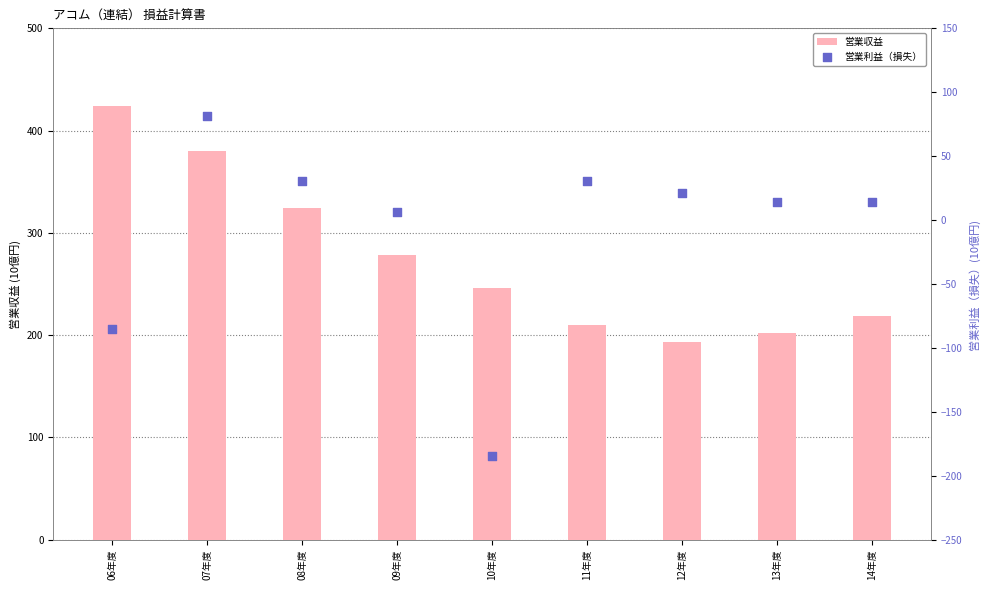

At how many categories does at least one series exceed -141?

9